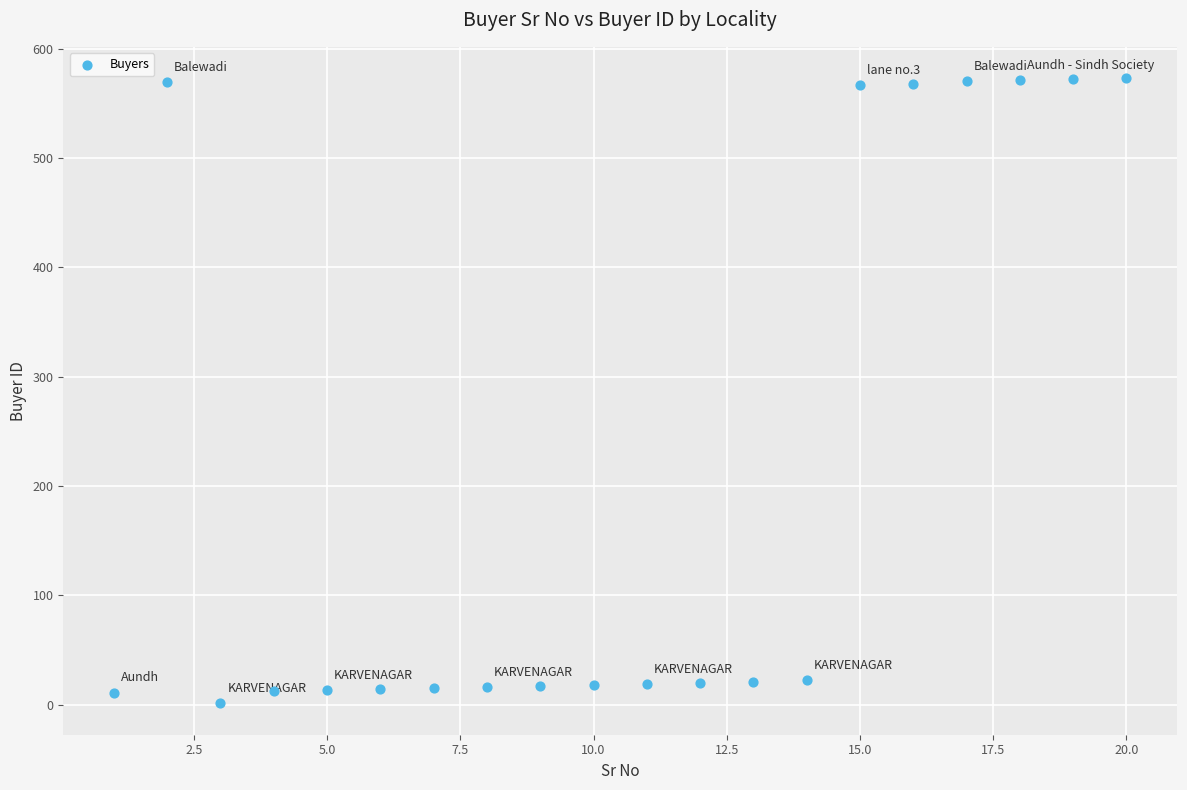

What is the range of Y values (max minus min)?

572